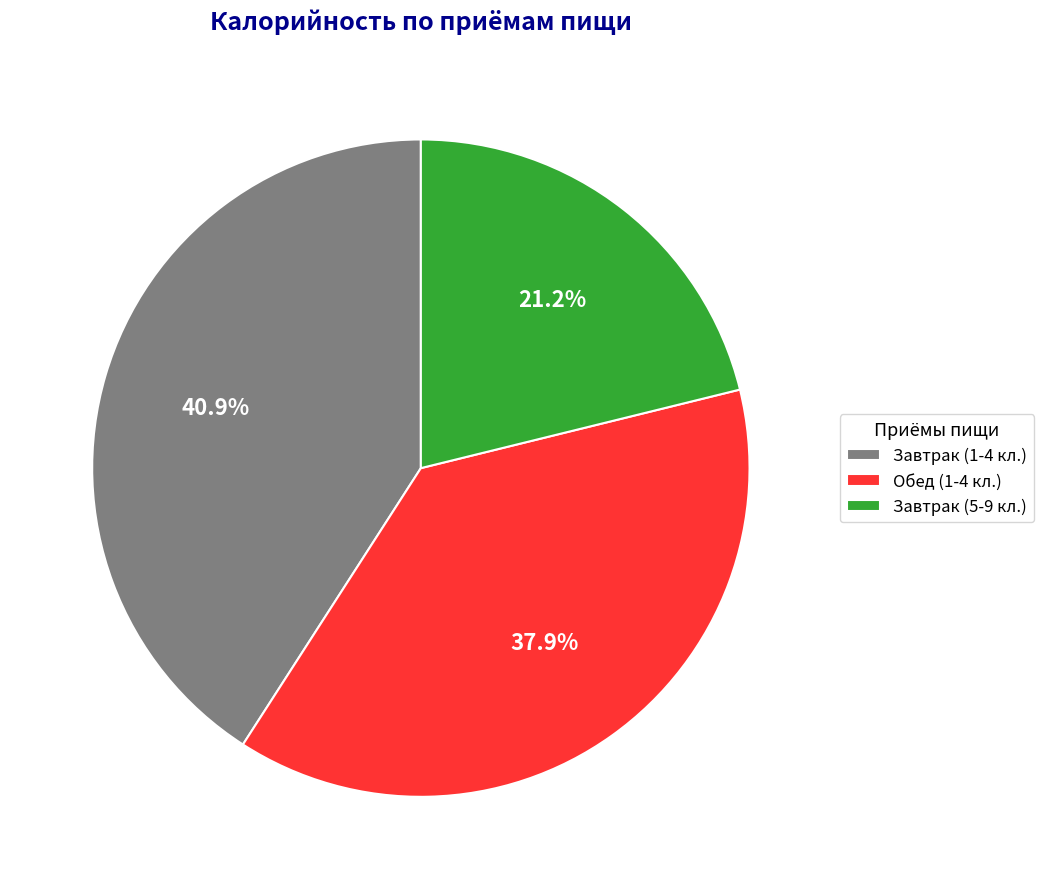

What percentage is NOT represented by Обед (1-4 кл.)?

62.1%